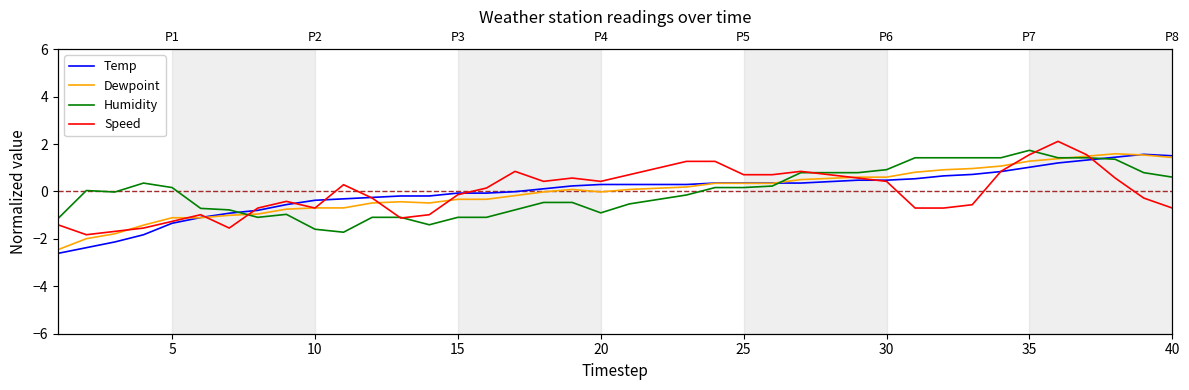

Count the number of data series in this chart.

4